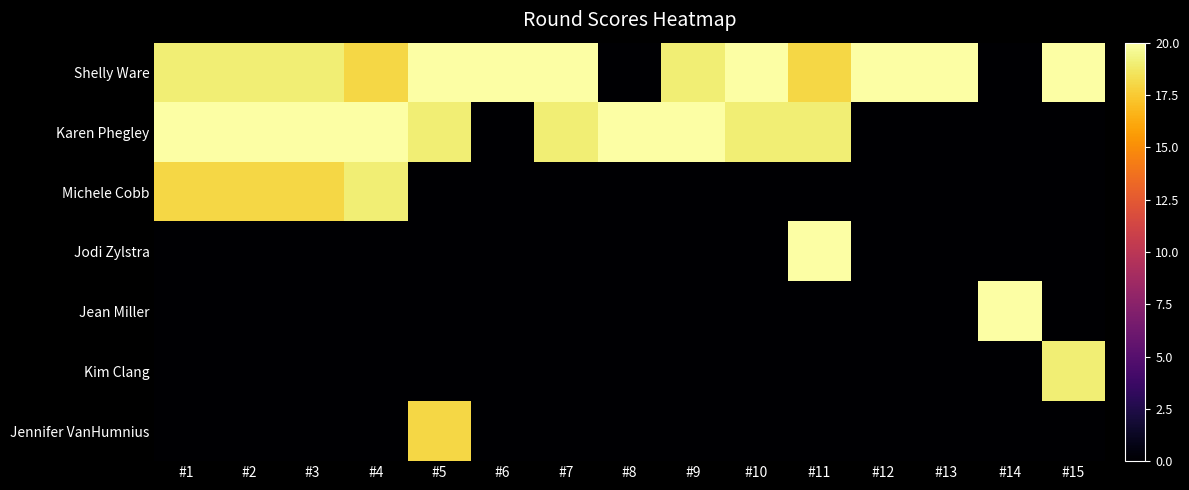

List the series in order of their peak value, highest first.

Shelly Ware, Karen Phegley, Jodi Zylstra, Jean Miller, Michele Cobb, Kim Clang, Jennifer VanHumnius